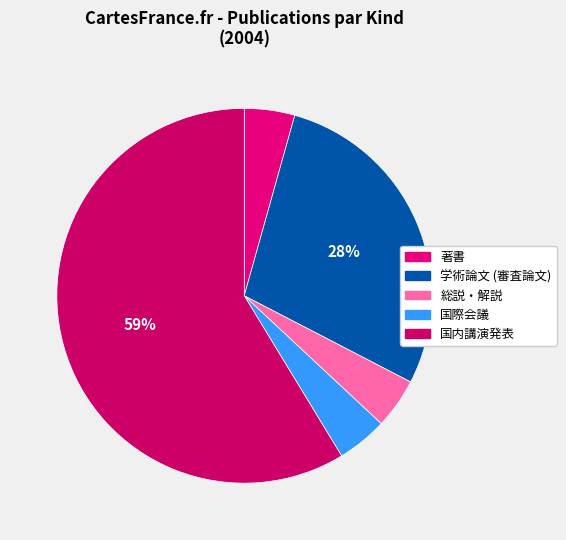

How many segments does this pie chart have?

5